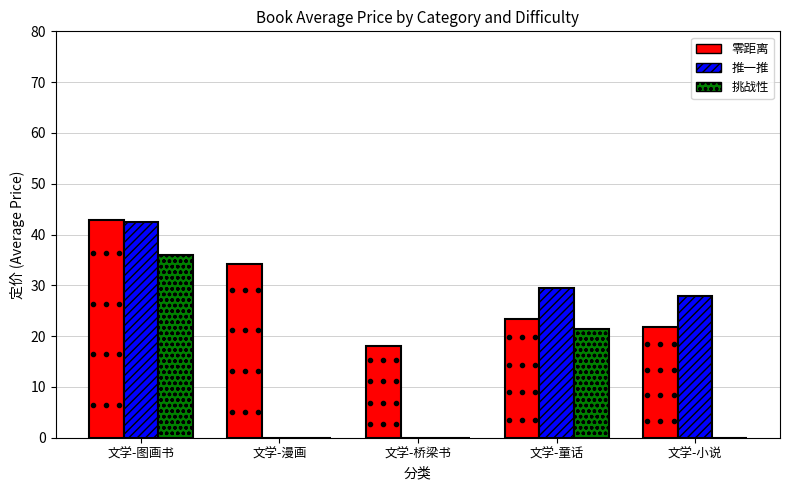

What is the total value across all series at 文学-图画书?

121.2